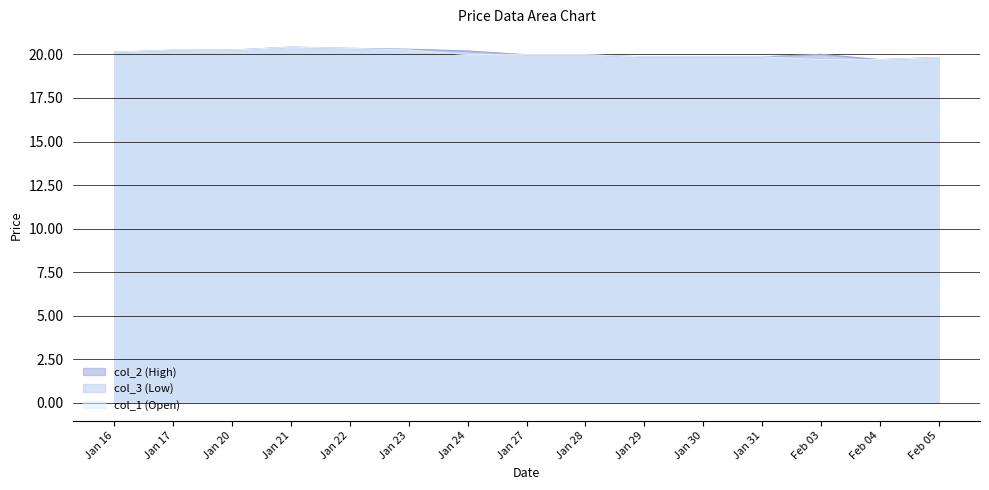

What is the difference between the maximum and second lowest values in the col_1 (Open) series?

0.7